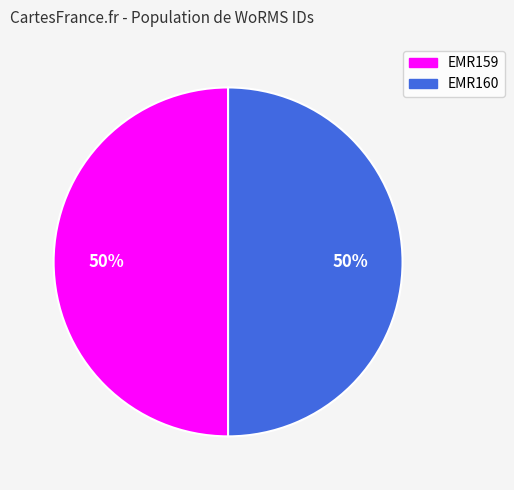

Approximately how many times larger is the value at EMR159 compared to EMR160?

1.0